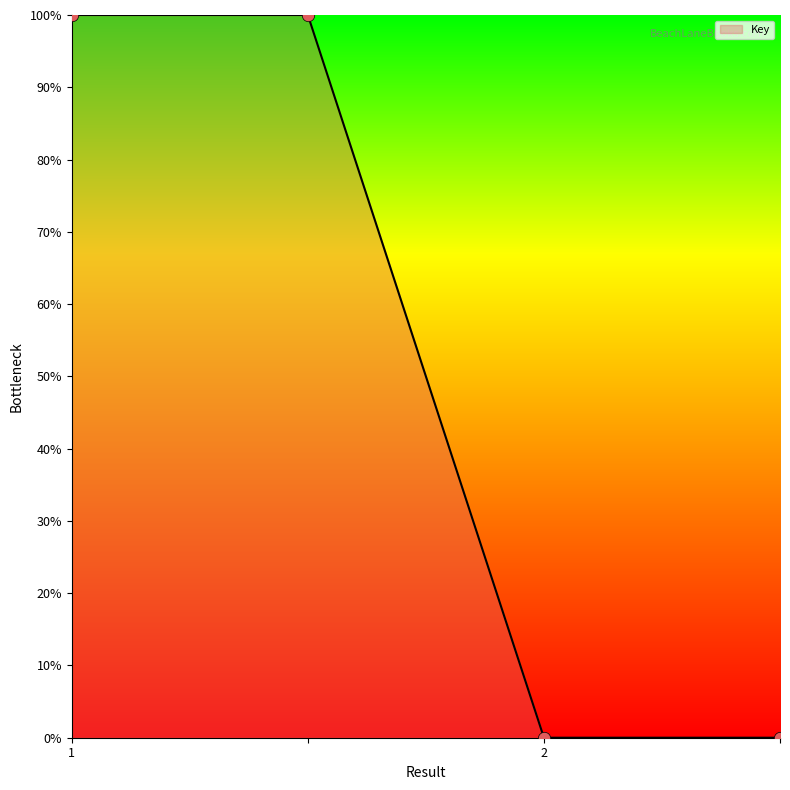

What is the difference between the second highest and minimum values?

100